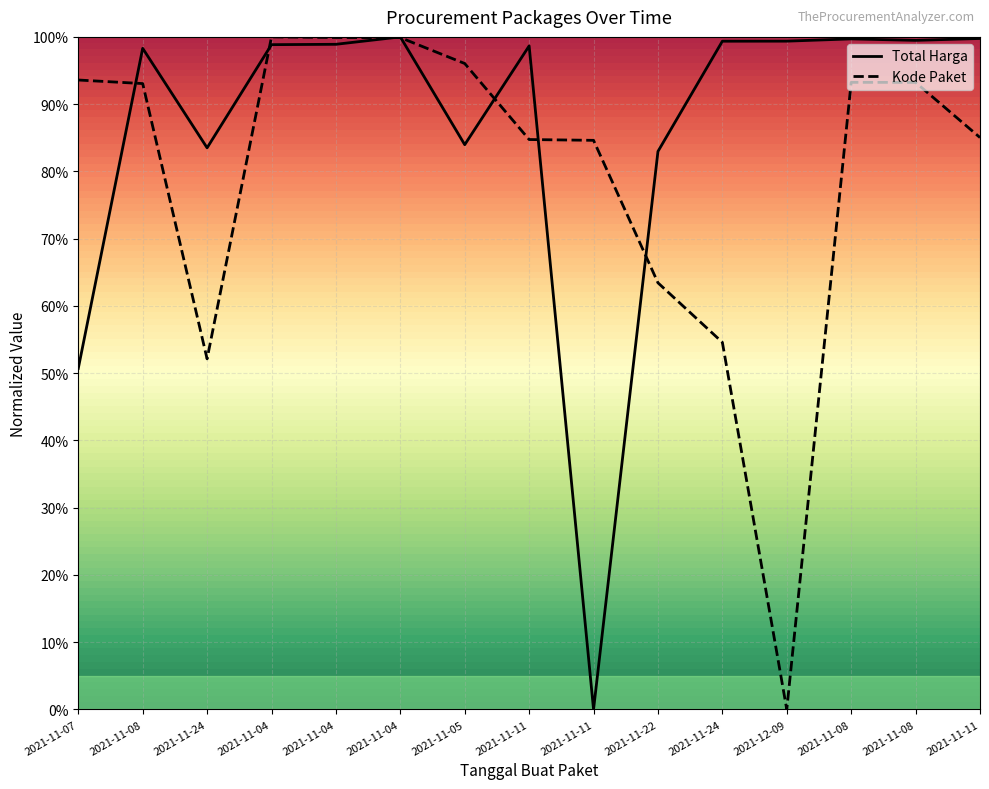

How many categories are shown in the chart?

15